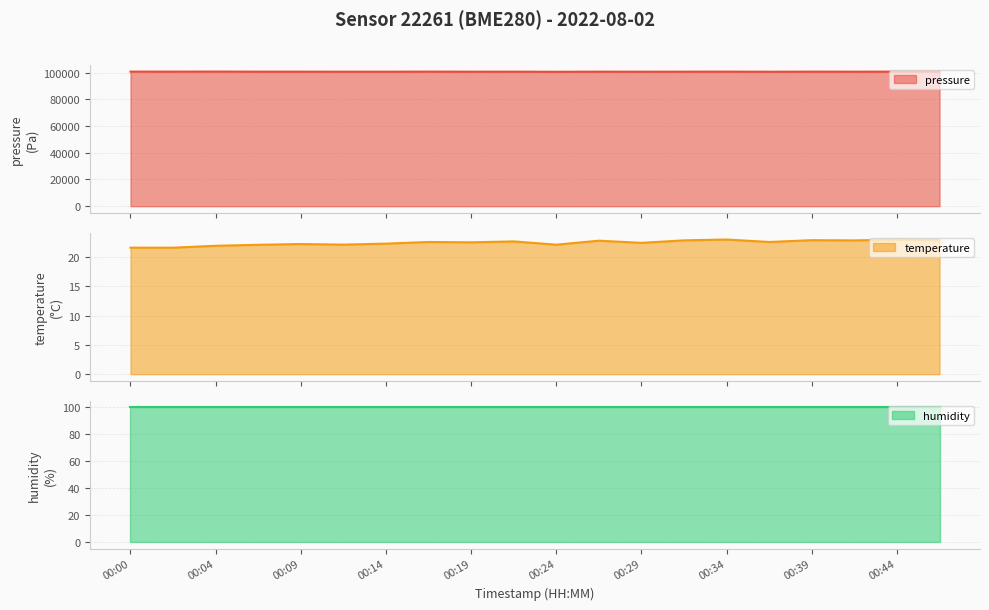

Where does the temperature series first go above 22?

00:07